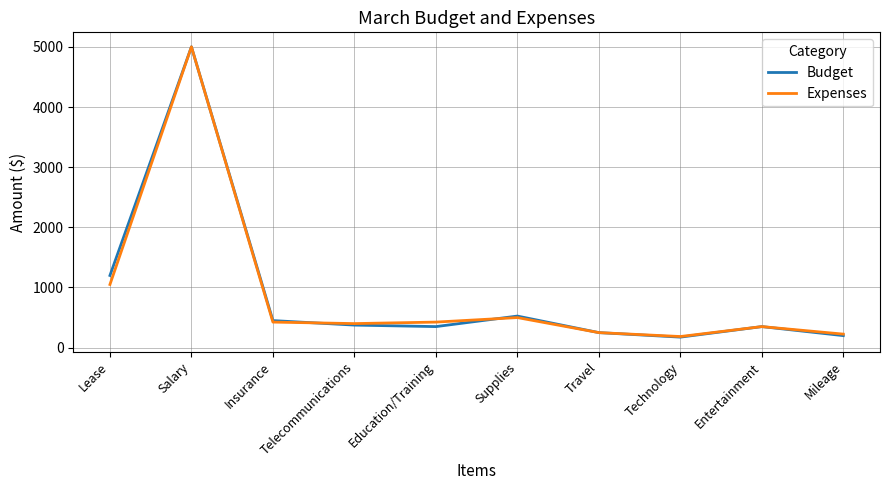

What is the spread (max minus min) of values at Telecommunications?

25